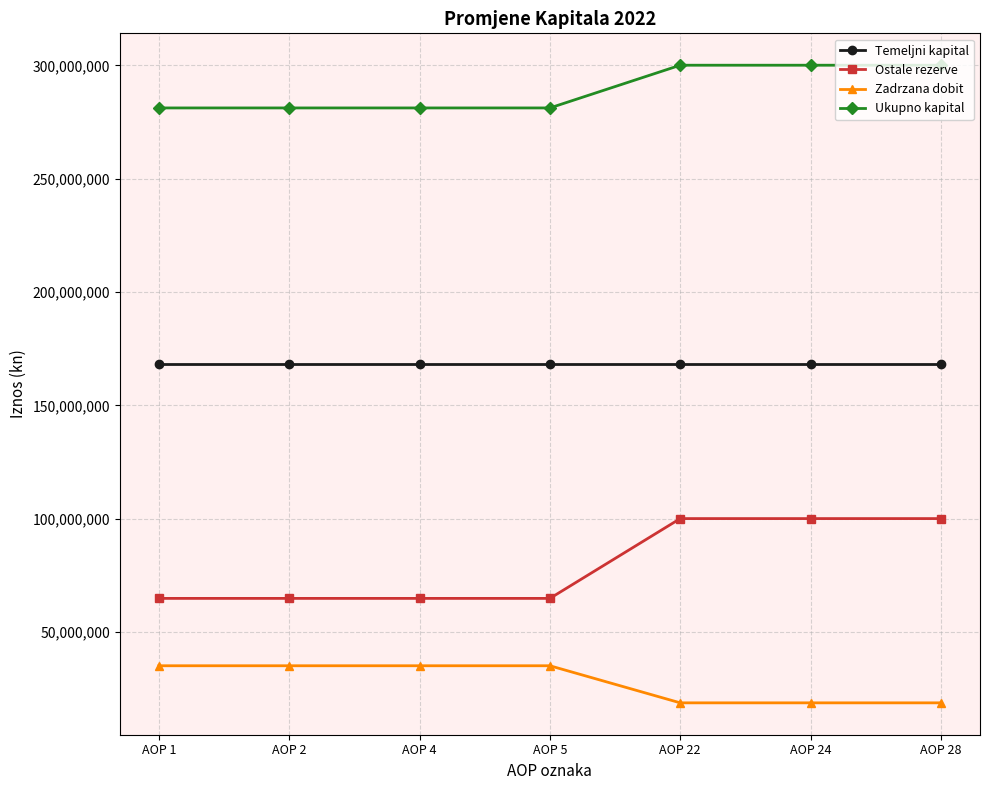

What is the value of the Ukupno kapital point at the 2nd from the left?

281238814